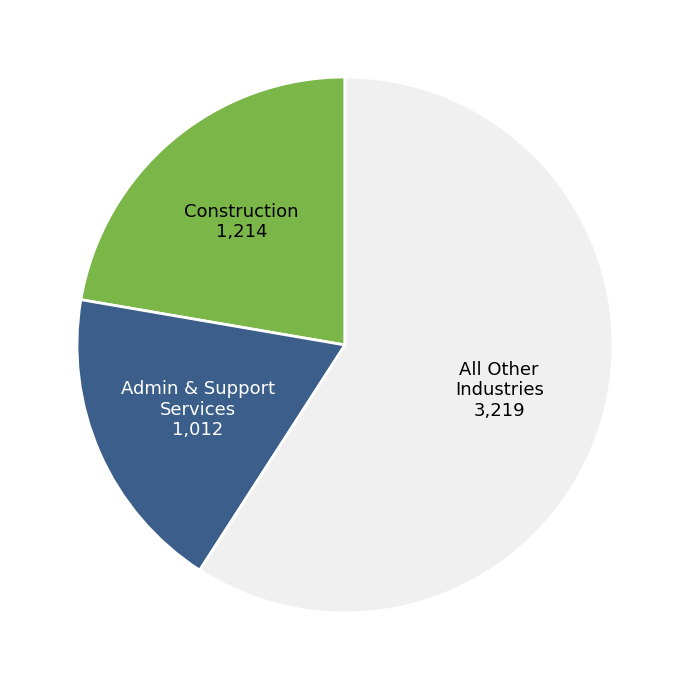

Is there any slice that represents more than half of the pie?

Yes